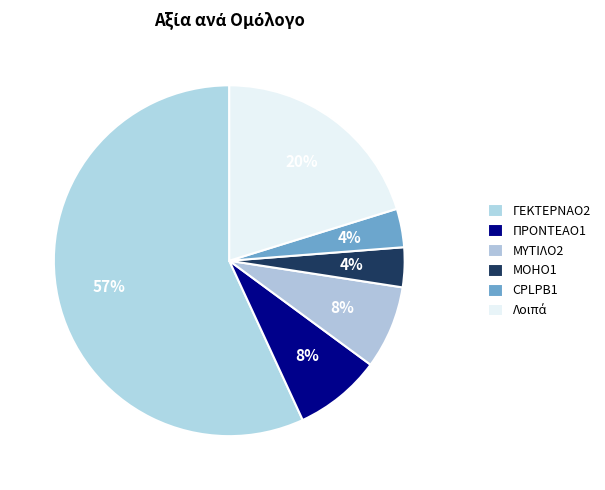

The ΓΕΚΤΕΡΝΑΟ2 slice represents 70% of the pie. True or false?

False